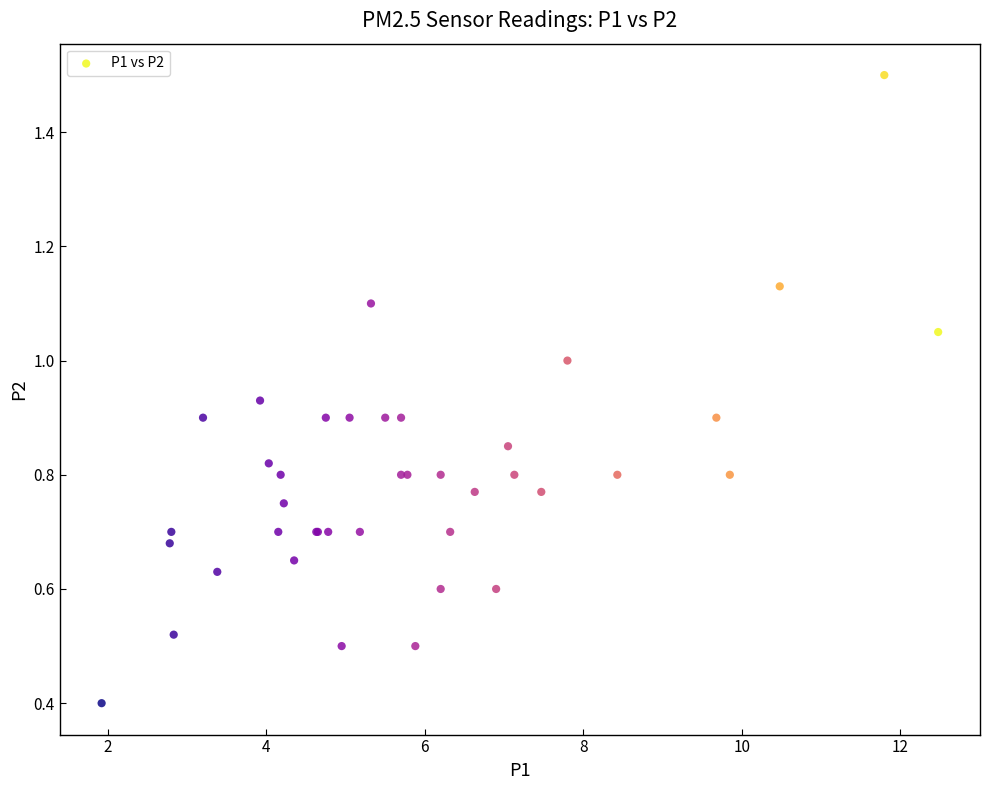

What Y value in the scatter plot is closest to 0?

0.4